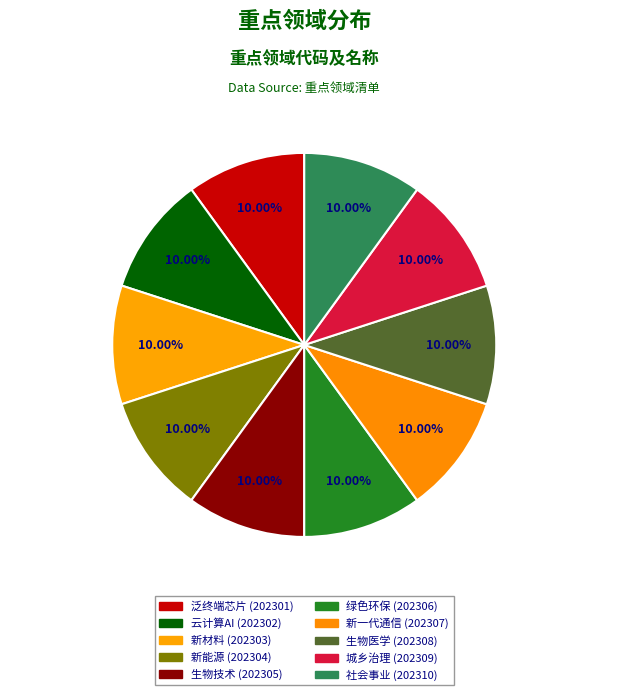

Count the number of slices in the pie.

10